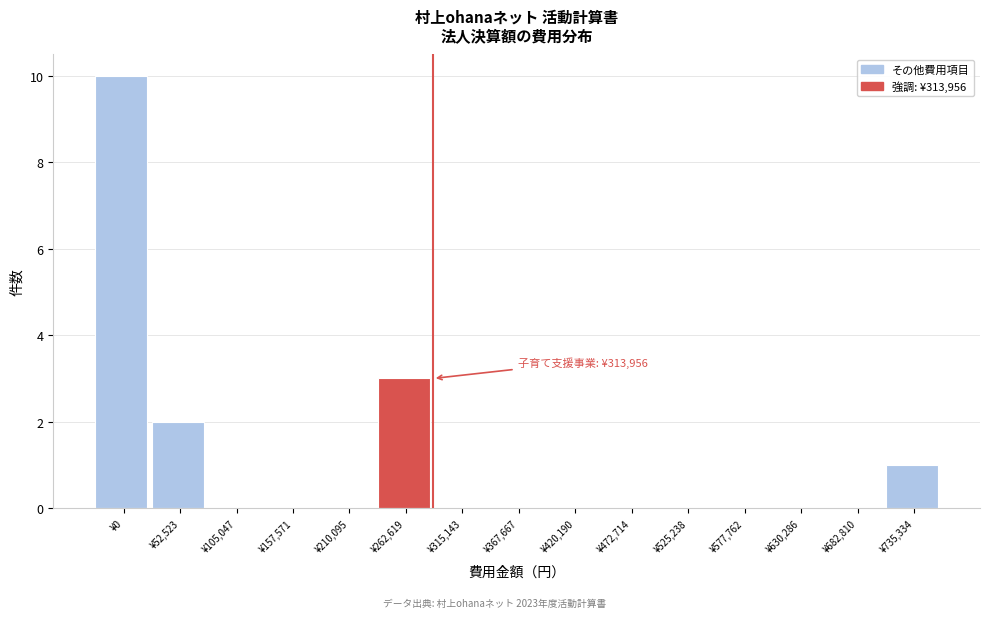

Reading right to left, extract all data points from this chart.

¥735,334=1	¥682,810=0	¥630,286=0	¥577,762=0	¥525,238=0	¥472,714=0	¥420,190=0	¥367,667=0	¥315,143=0	¥262,619=3	¥210,095=0	¥157,571=0	¥105,047=0	¥52,523=2	¥0=10